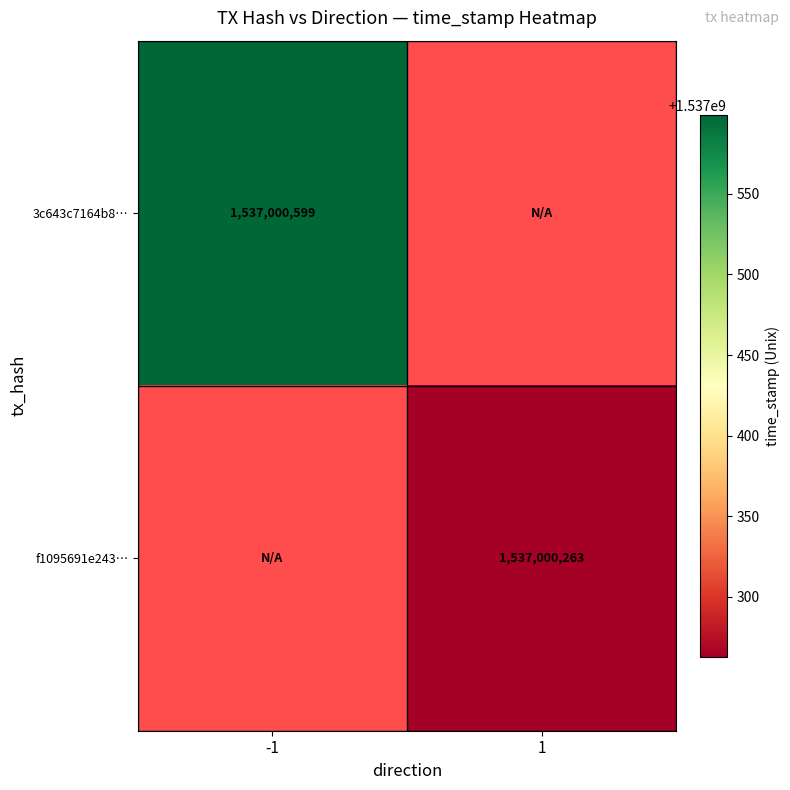

Rank the series by their average value, from highest to lowest.

3c643c7164b8a117d8fafa72df6d0817e4e83e7, f1095691e243ea5cd369e0d466db81de552ed8d